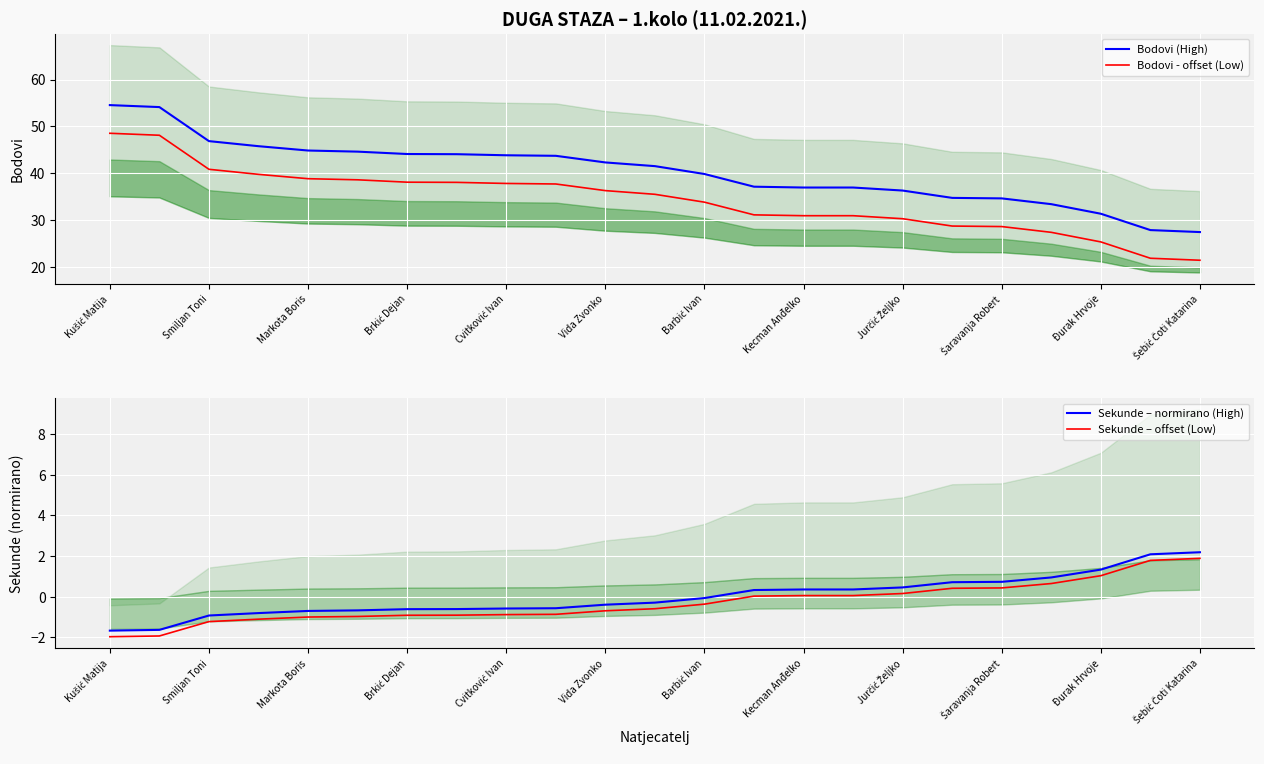

What is the highest value of the Bodovi - offset (Low) series?

48.6